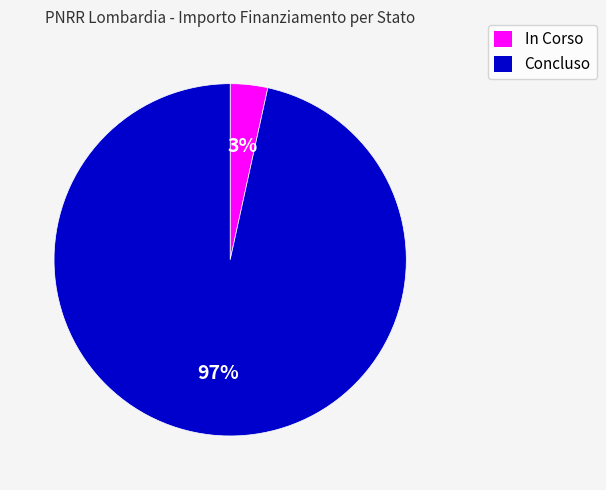

Which slice is the smallest?

In Corso